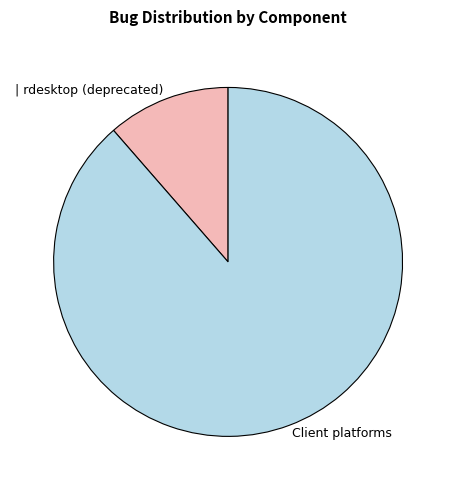

Which category has the biggest portion of the pie?

Client platforms